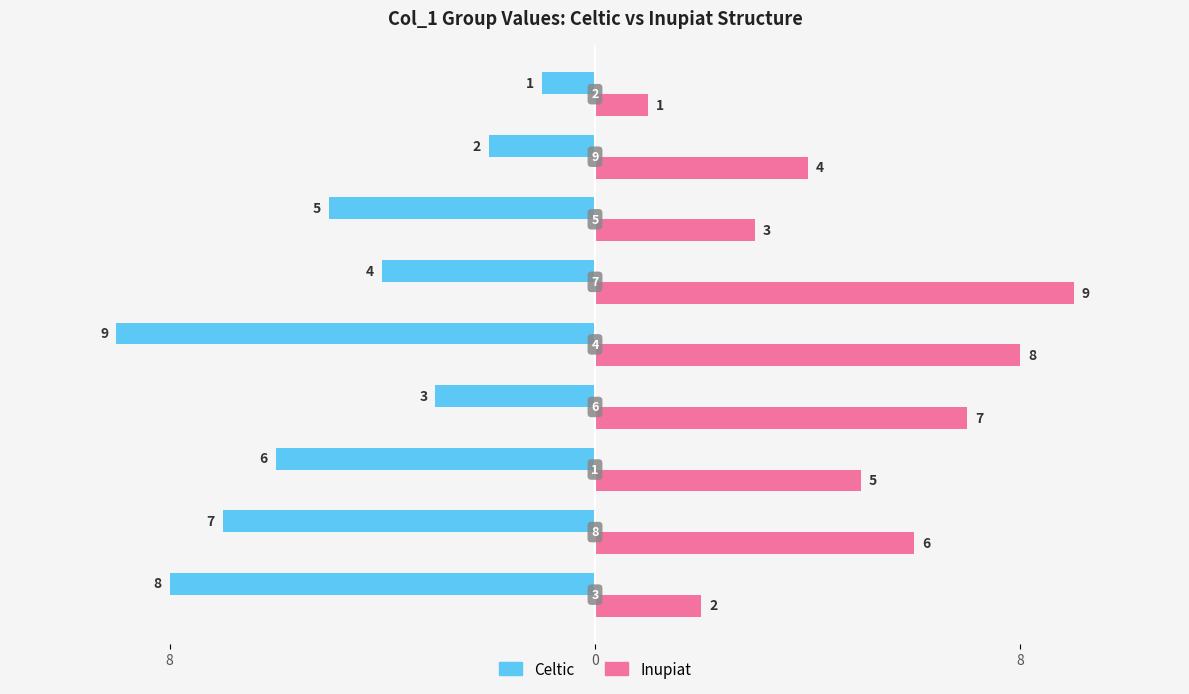

What are all the series names shown in the legend?

Celtic, Inupiat